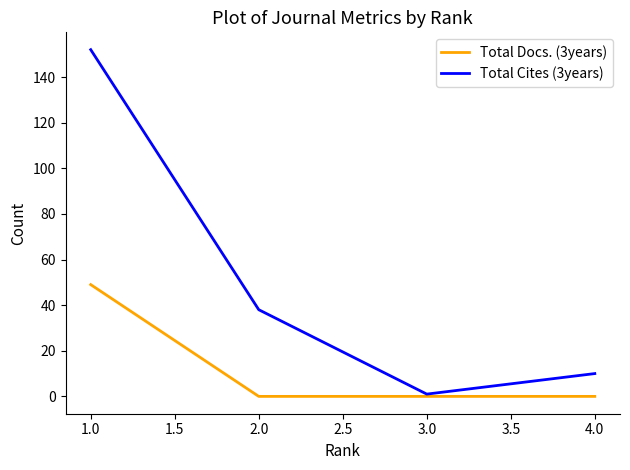

What is the maximum value shown in the chart?

152